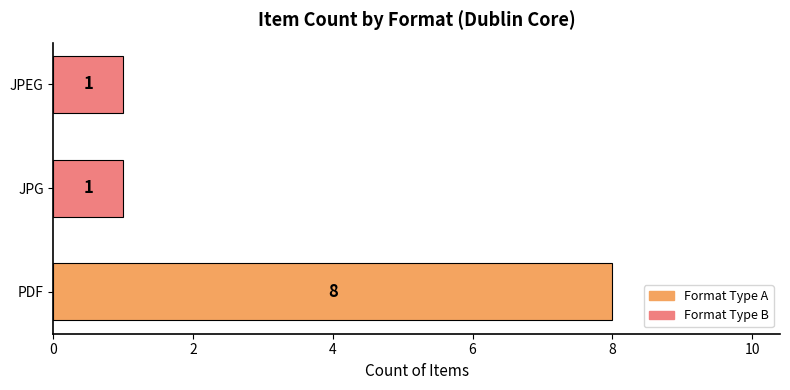

The value at PDF is 14. True or false?

False